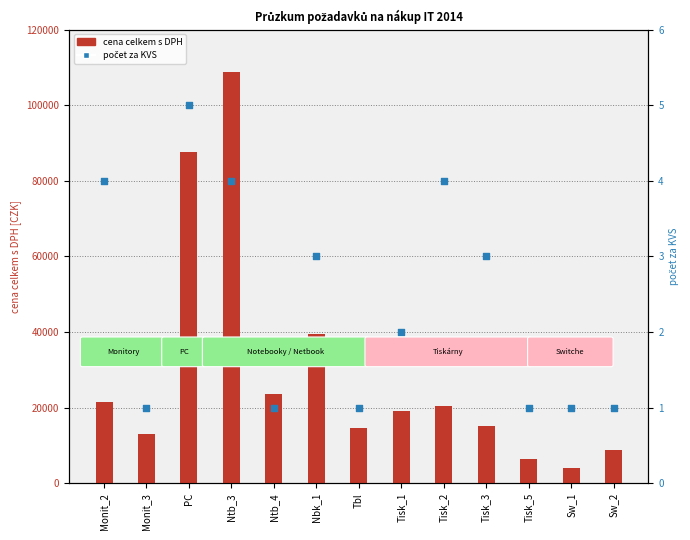

Which series has the largest Y range (max minus min)?

cena celkem s DPH